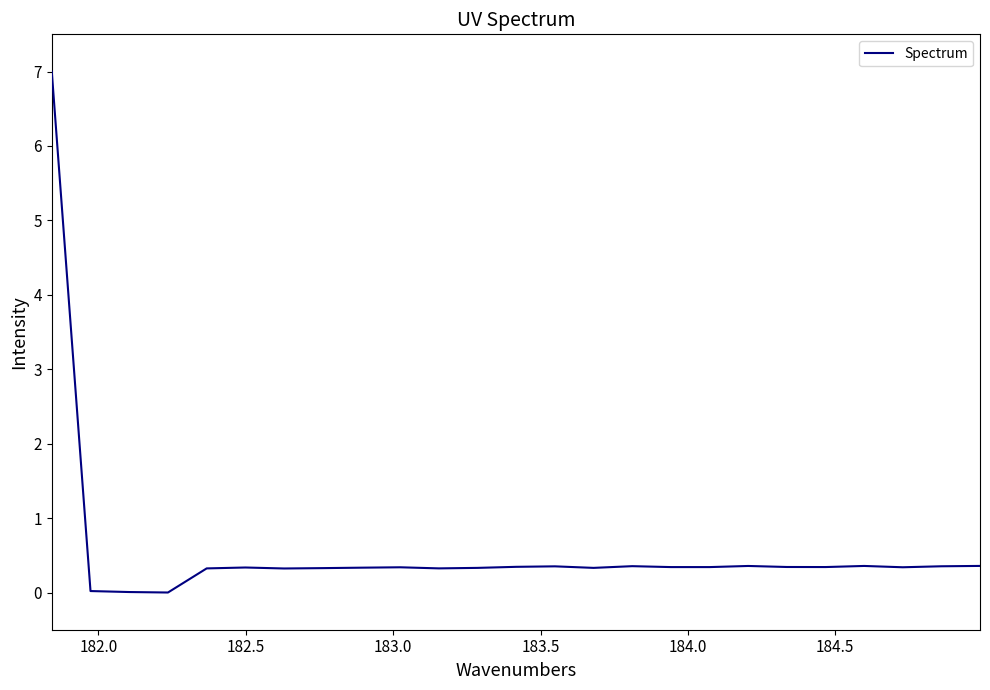

What is the difference between the maximum and minimum values?

7.0